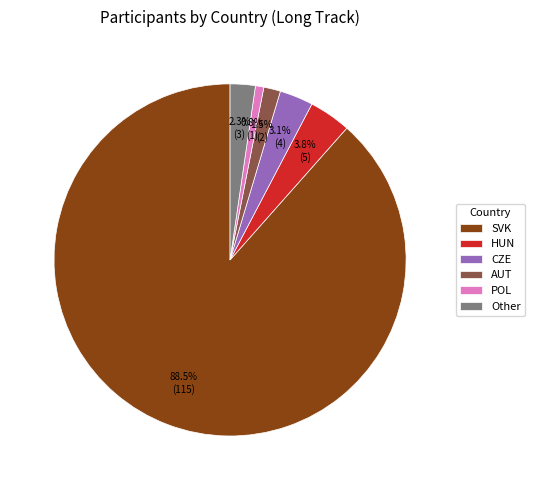

What is the largest slice in the pie chart?

SVK